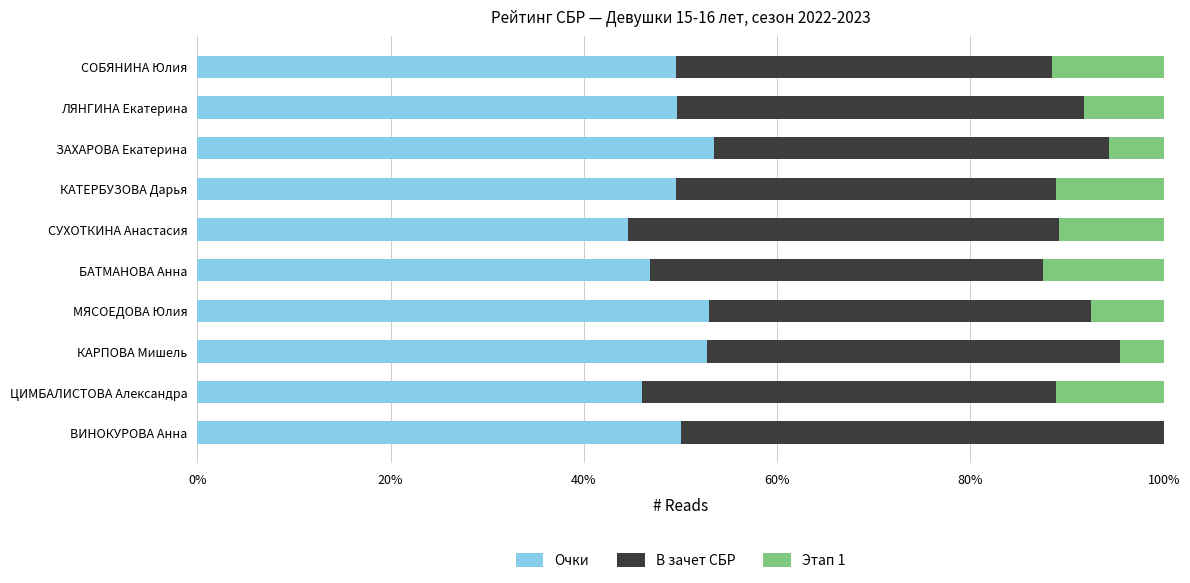

What are all the series names shown in the legend?

Очки, В зачет СБР, Этап 1